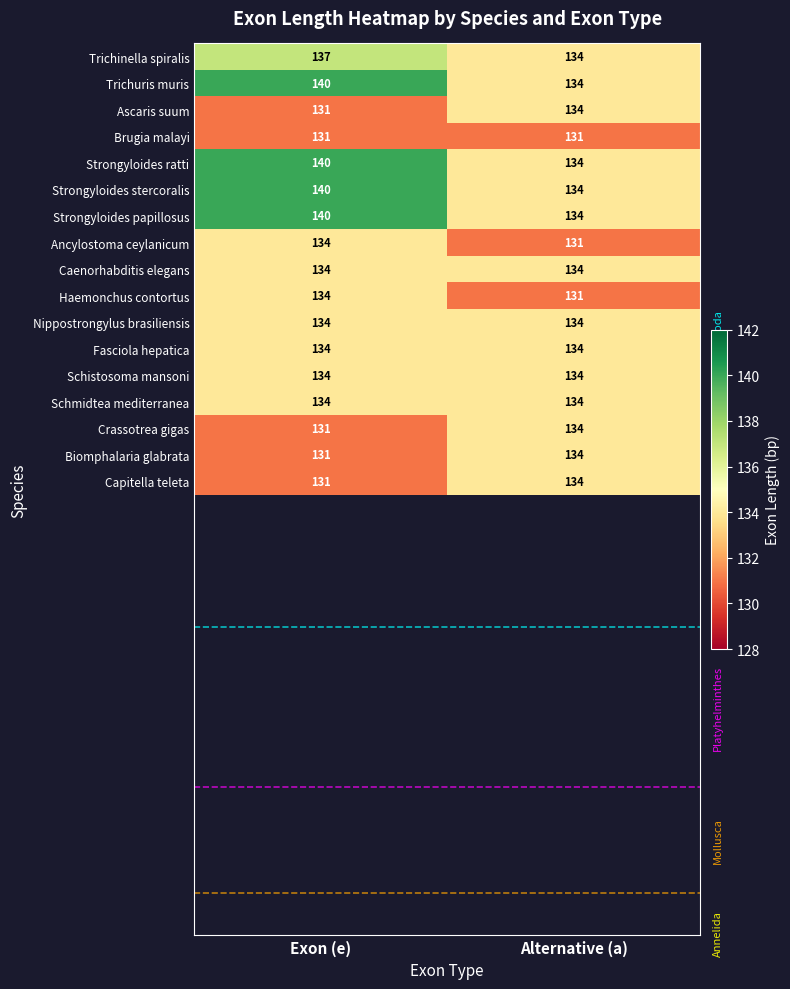

Is the value of Caenorhabditis elegans at Alternative (a) greater than the value of Capitella teleta at Exon (e)?

Yes